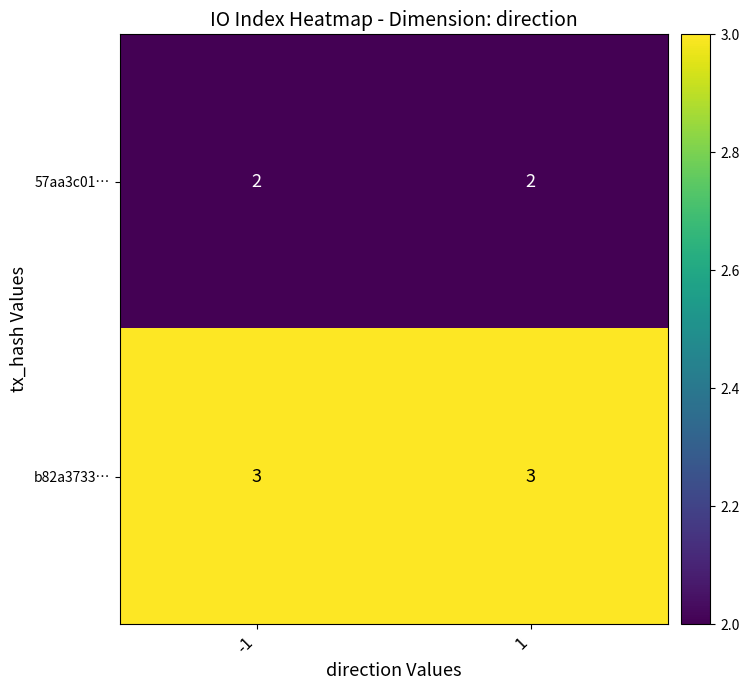

What is the total value across all series at -1?

5